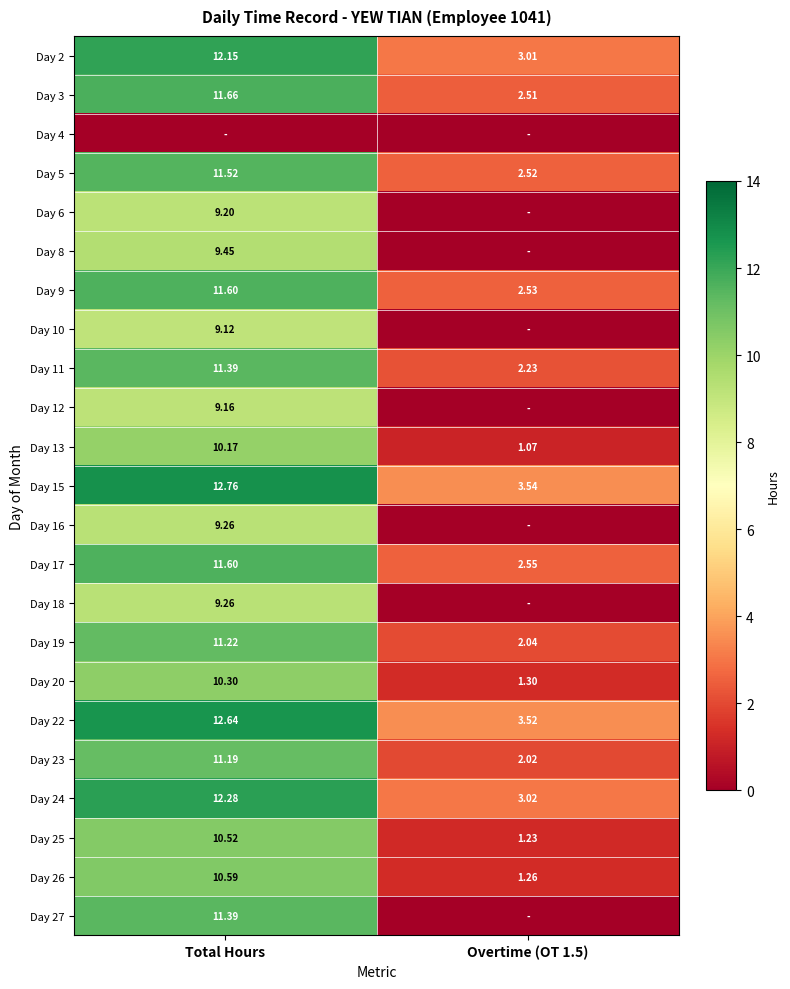

Is the value of Day 27 at Total Hours greater than the value of Day 17 at Total Hours?

No